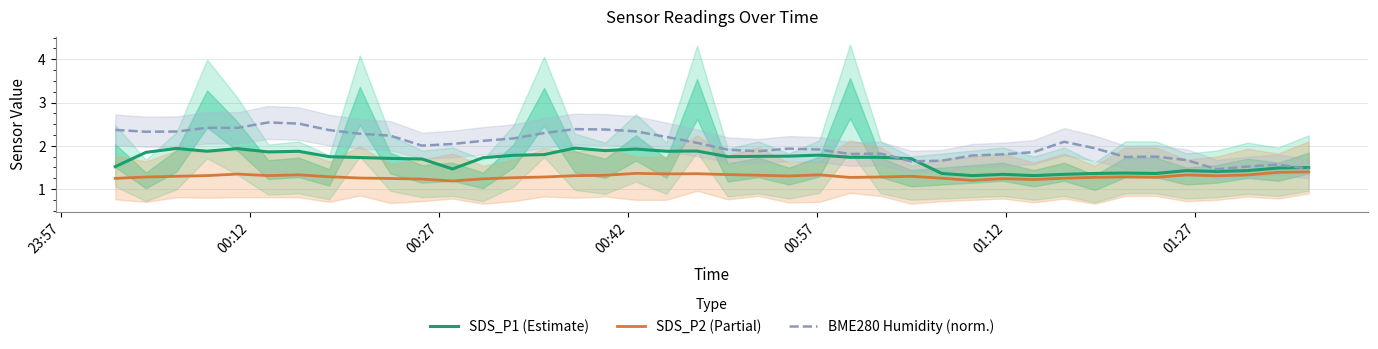

In SDS_P2 (Partial), how many points are lower than both neighbors (excluding endpoints)?

9